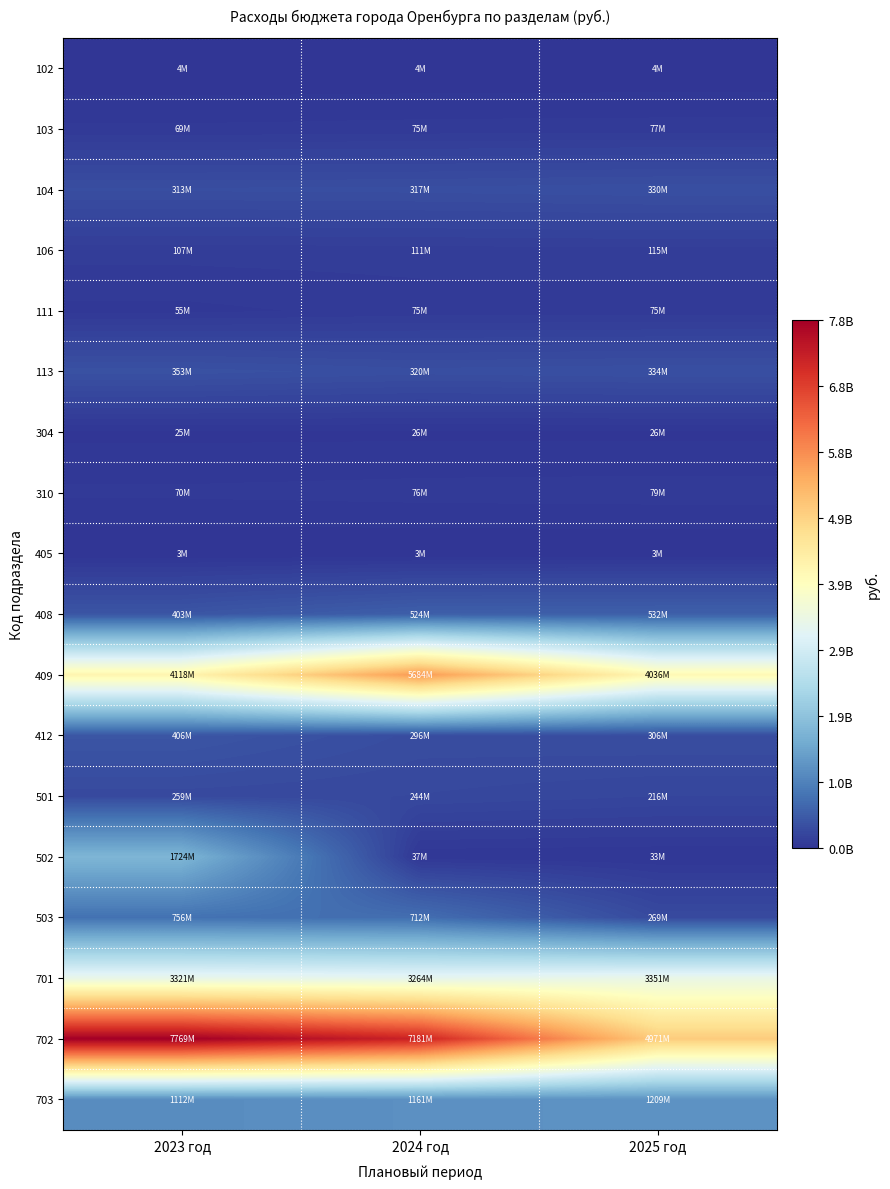

Which series changed the most between 2023 год and 2025 год?

702